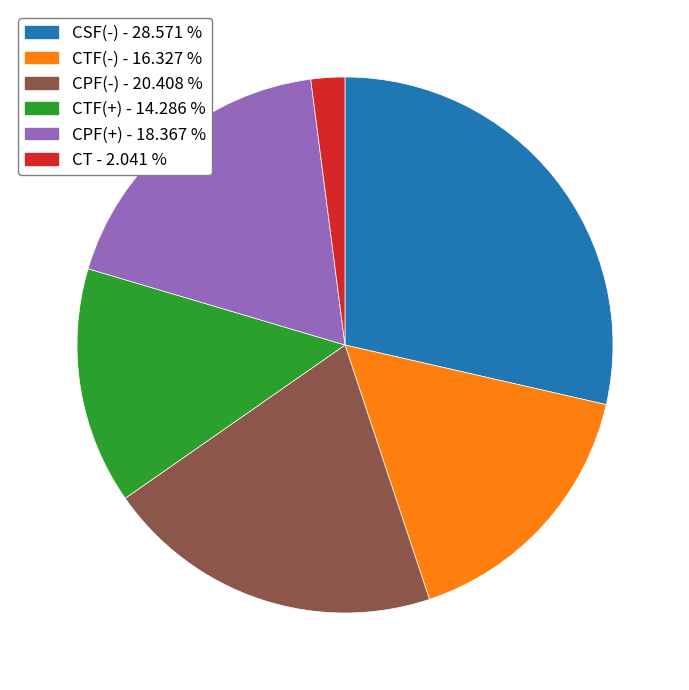

Count the number of slices in the pie.

6